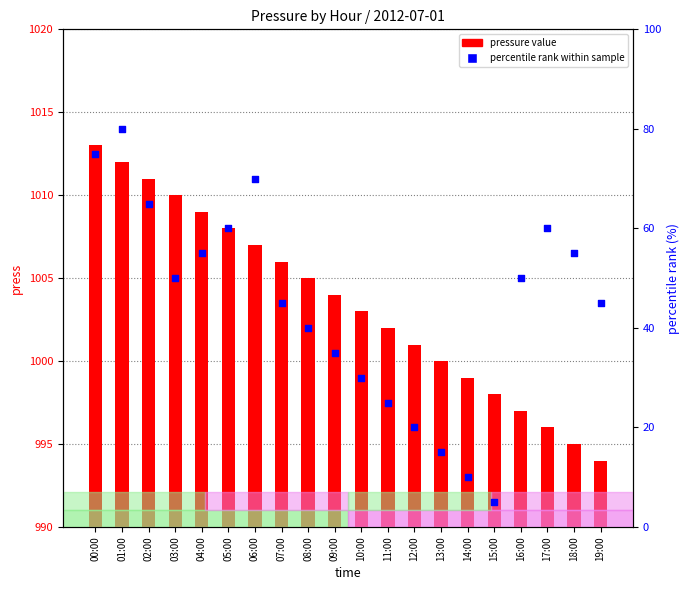

Which series contains the lowest Y value?

percentile rank within sample